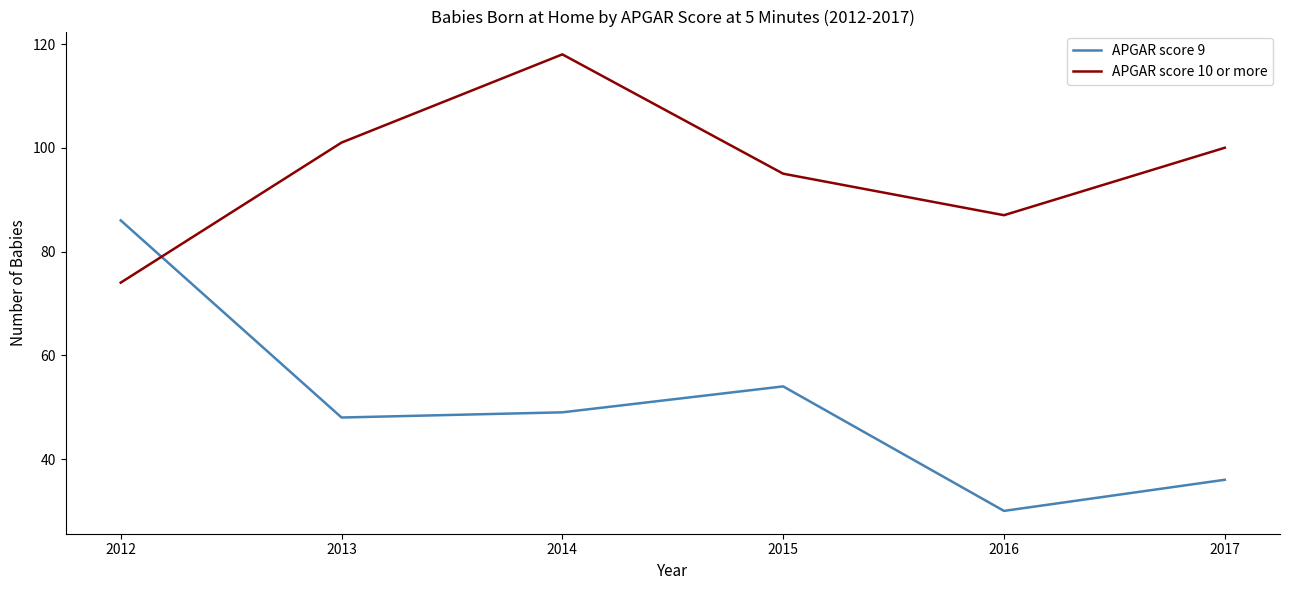

What are all the series names shown in the legend?

APGAR score 9, APGAR score 10 or more